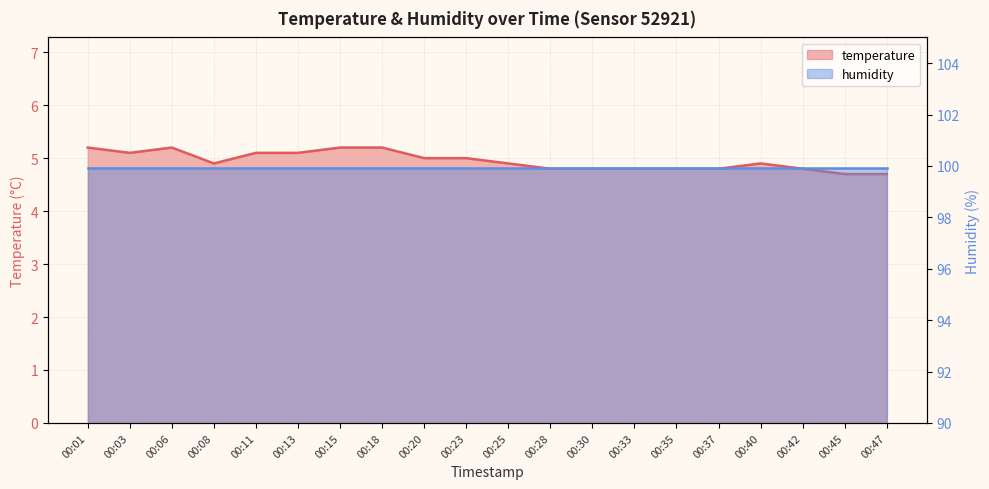

Which category has the lowest value across all series?

00:45